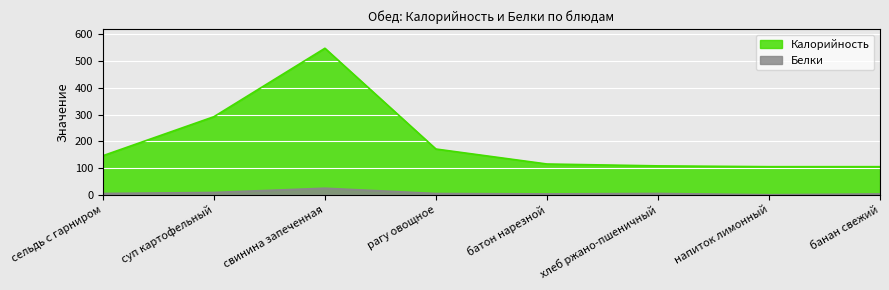

Rank the categories by Белки value from highest to lowest.

свинина запеченная, суп картофельный, сельдь с гарниром, хлеб ржано-пшеничный, рагу овощное, батон нарезной, банан свежий, напиток лимонный